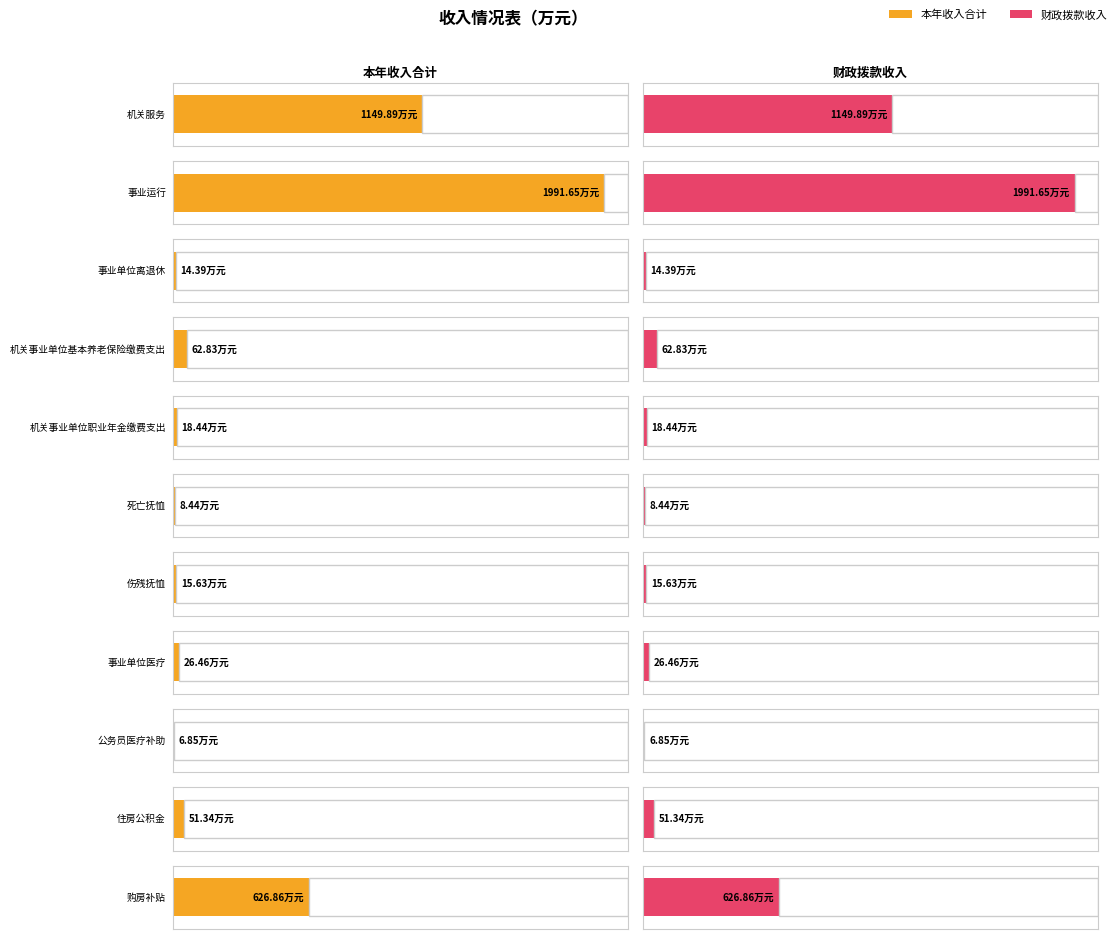

What is the label of the 10th bar from the left?

住房公积金